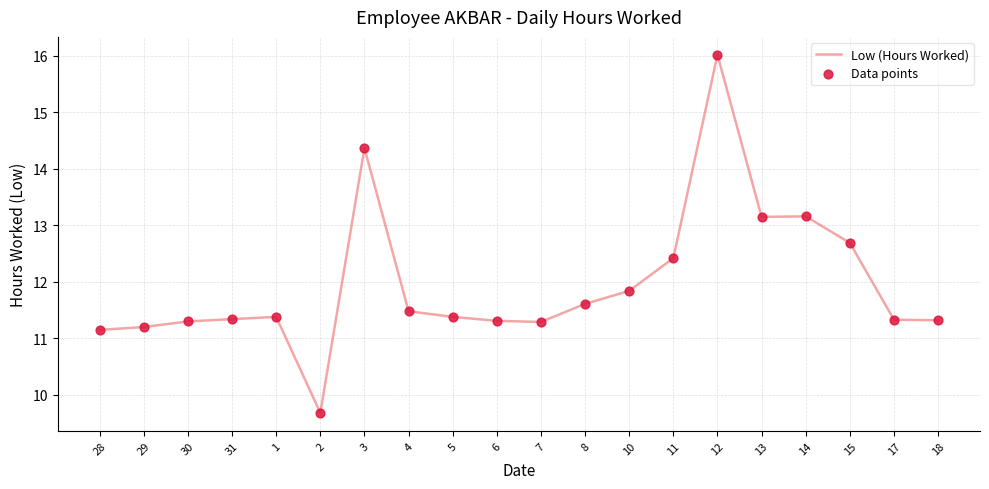

What position from the right is 7?

10